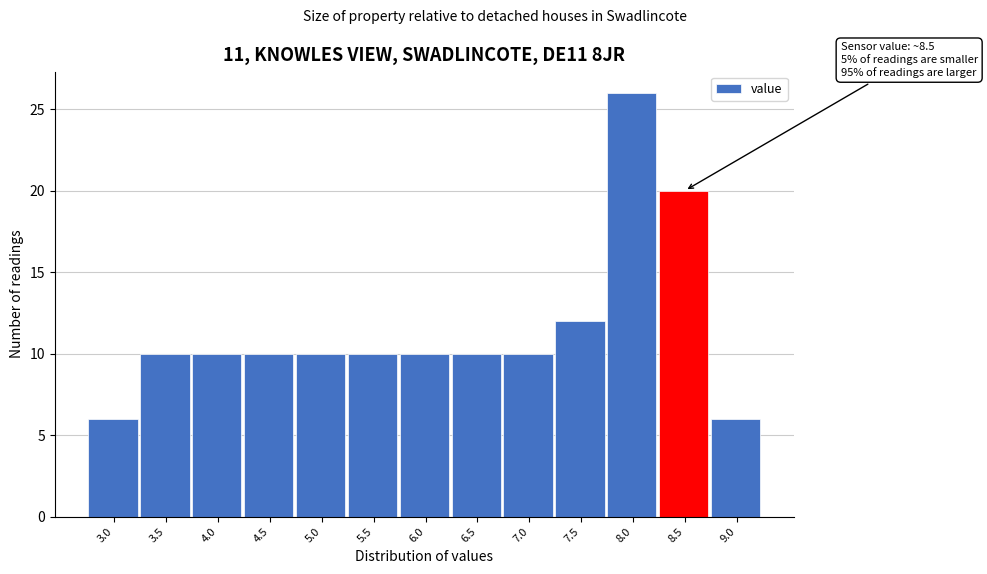

Reading left to right, list all the values displayed in this chart.

6	10	10	10	10	10	10	10	10	12	26	20	6